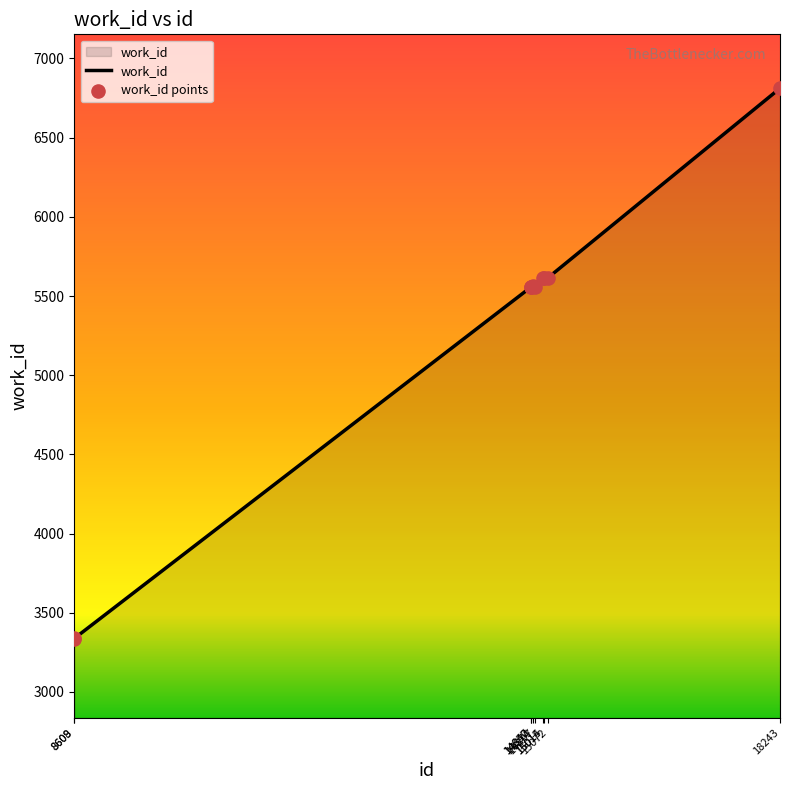

Which has a higher value, 15072 or 14874?

15072